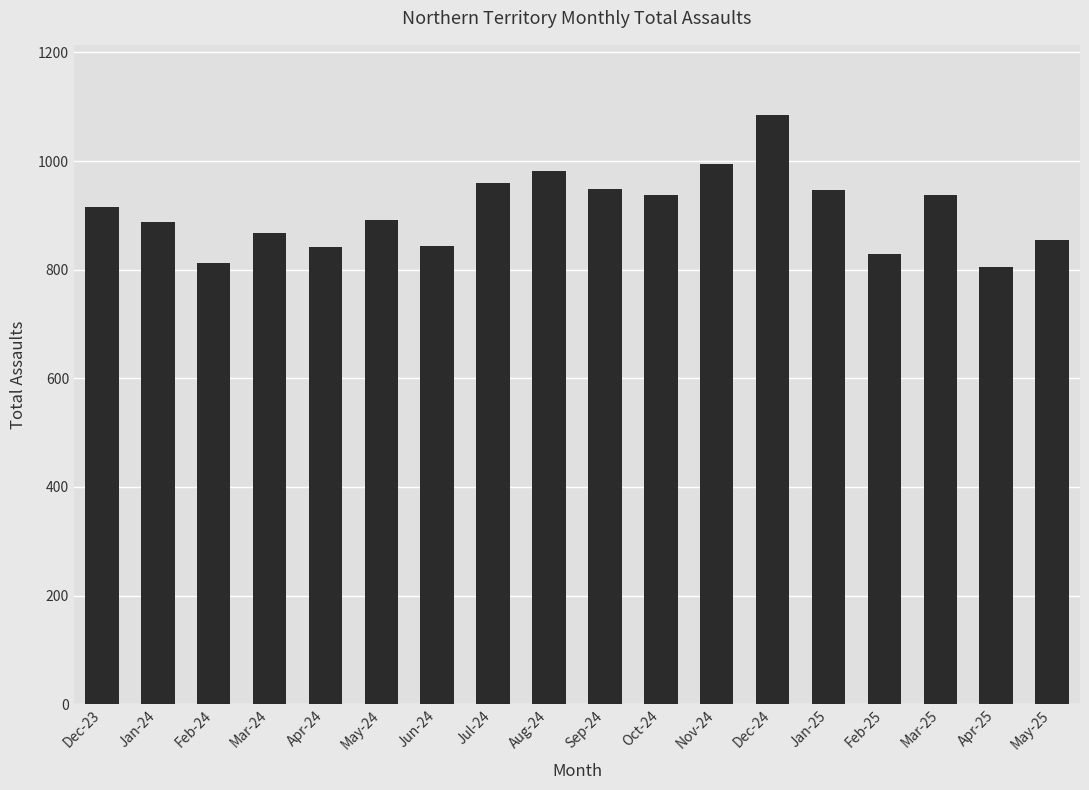

What is the change in value from Apr-24 to Dec-24?

+243